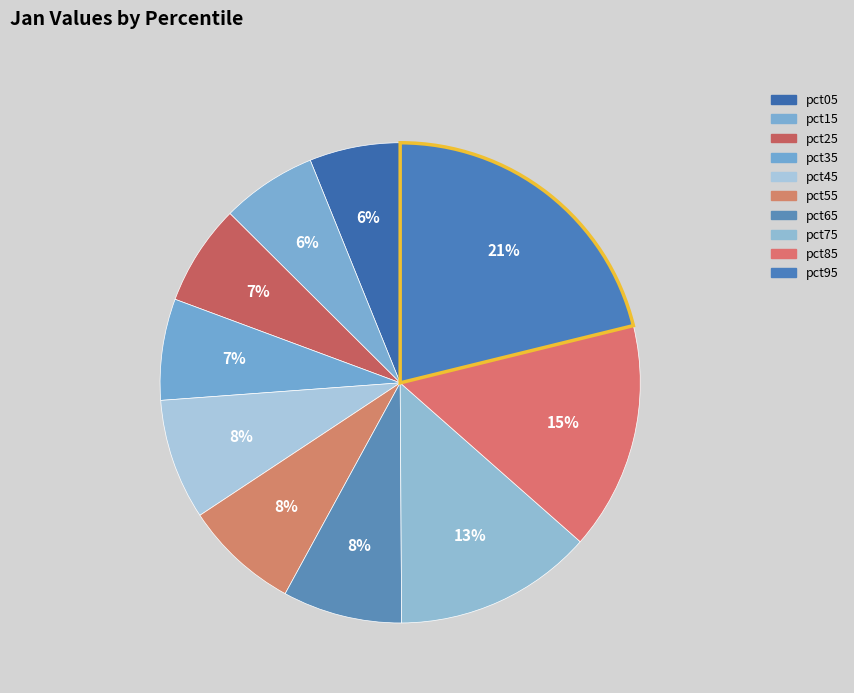

Is the sum of pct45 and pct05 greater than half?

No